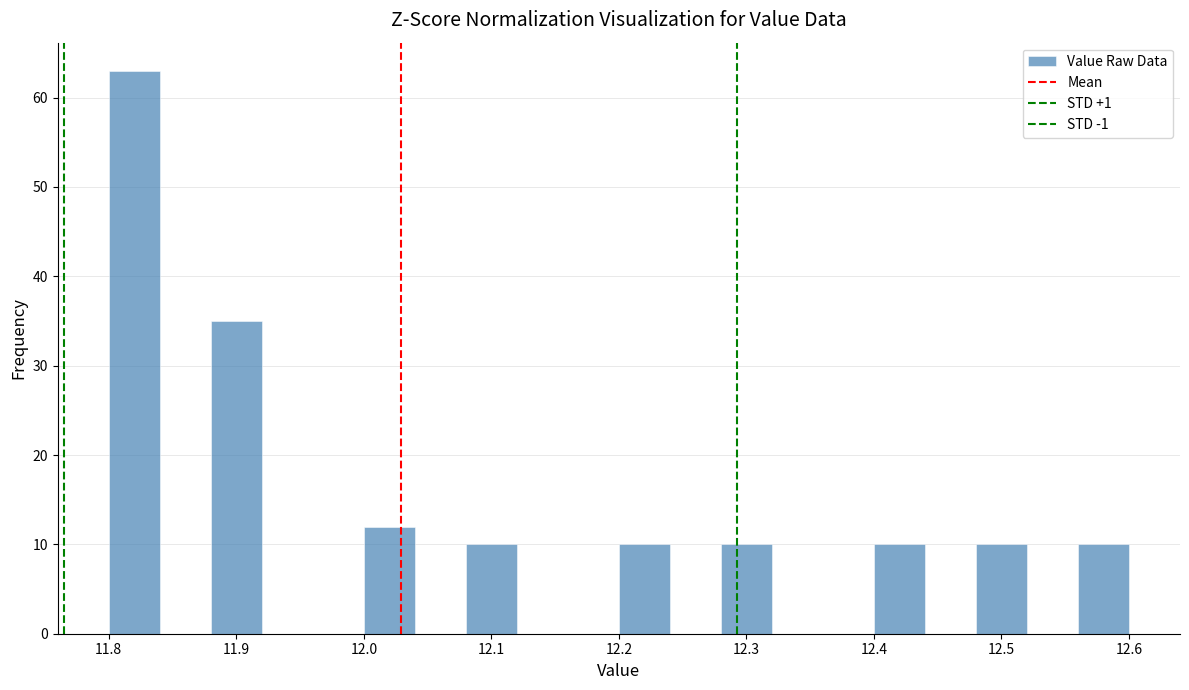

What is the height of the bar covering 11.88 to 11.92 on the x-axis? The values are not printed on the chart, so give them approximately, as read against the axis.

35